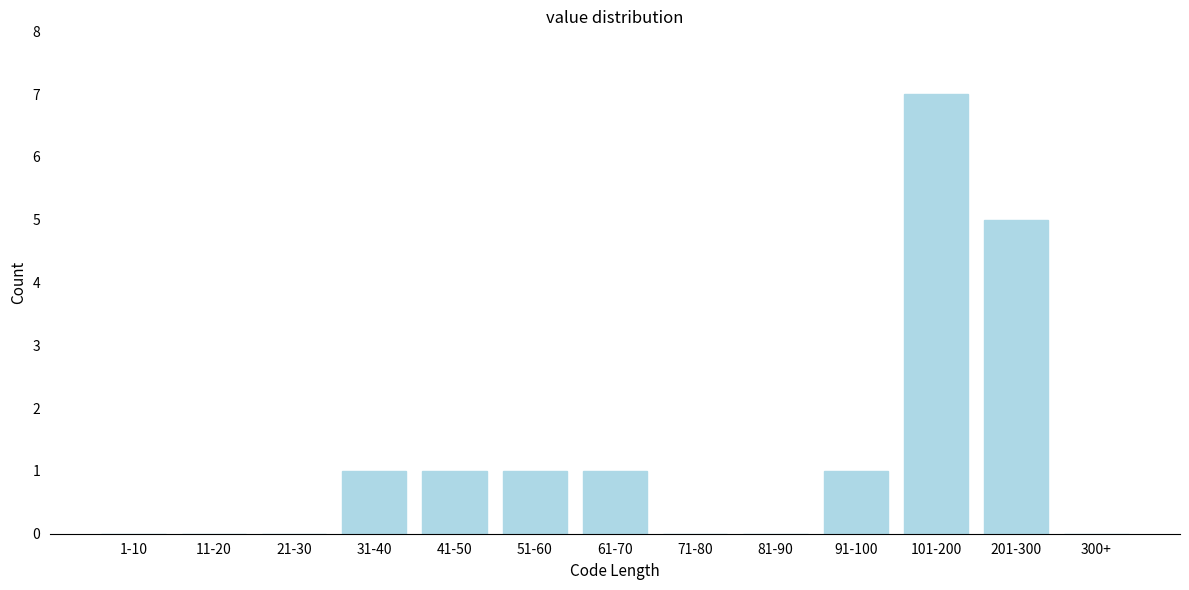

Reading left to right, list all the values displayed in this chart.

1-10=0	11-20=0	21-30=0	31-40=1	41-50=1	51-60=1	61-70=1	71-80=0	81-90=0	91-100=1	101-200=7	201-300=5	300+=0